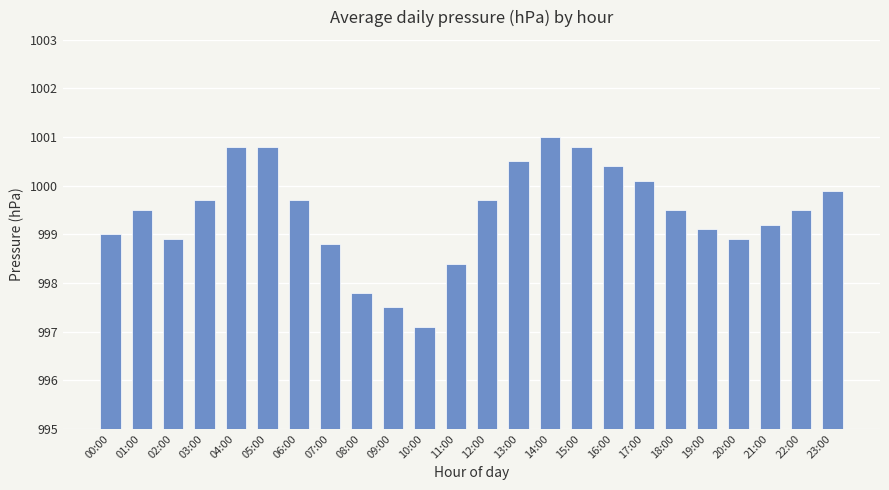

Is it true that the value at 21:00 is 999.2?

True